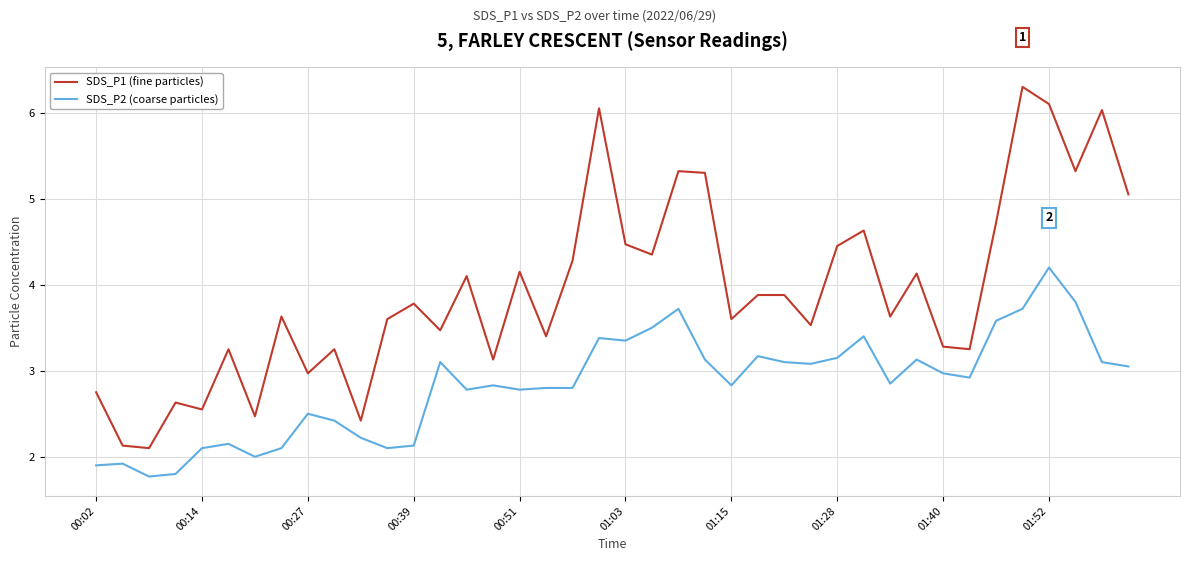

True or false: SDS_P1 (fine particles) has more than 0 interior local peaks.

True